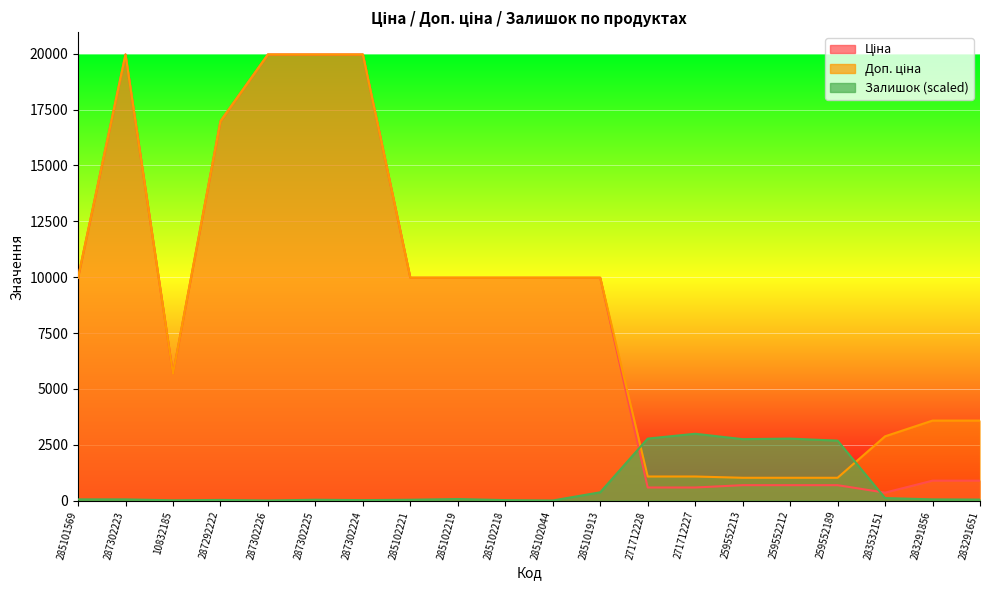

Is it true that Доп. ціна equals 29058.8 at 287292222?

False